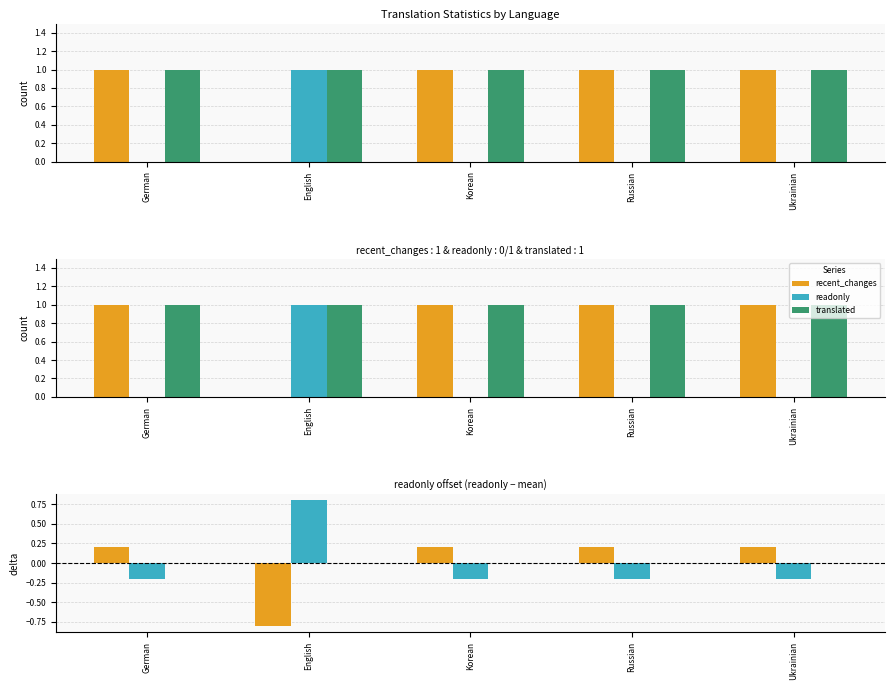

Between Korean and Ukrainian, which is larger?

Korean